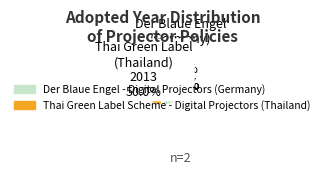

What percentage is the Thai Green Label Scheme - Digital Projectors (Thailand) slice, to the nearest percent?

50%